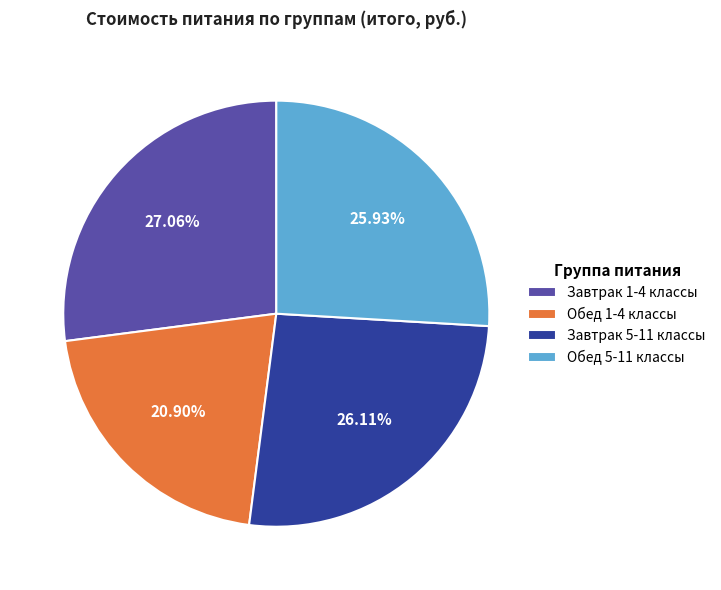

To the nearest percent, what portion does Обед 1-4 классы represent?

21%